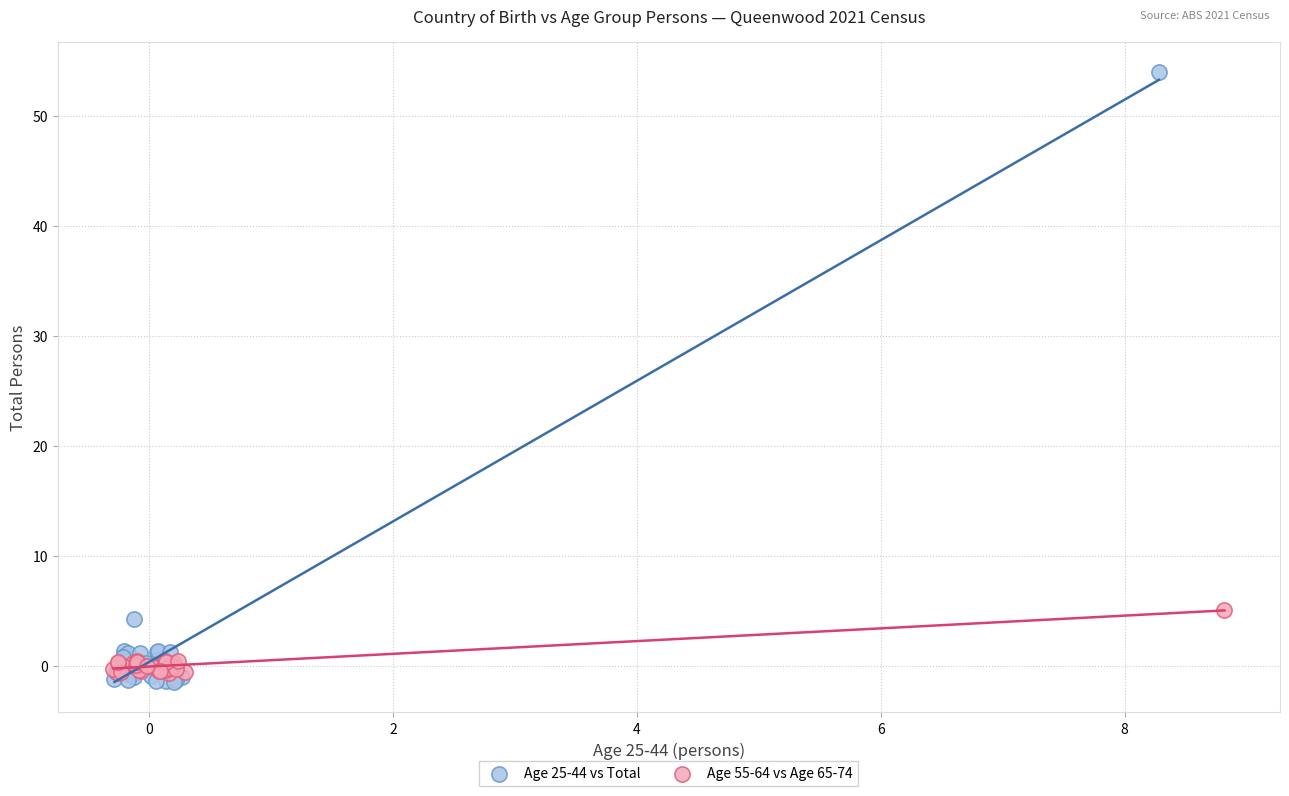

Which series reaches the maximum Y coordinate?

Age 25-44 vs Total